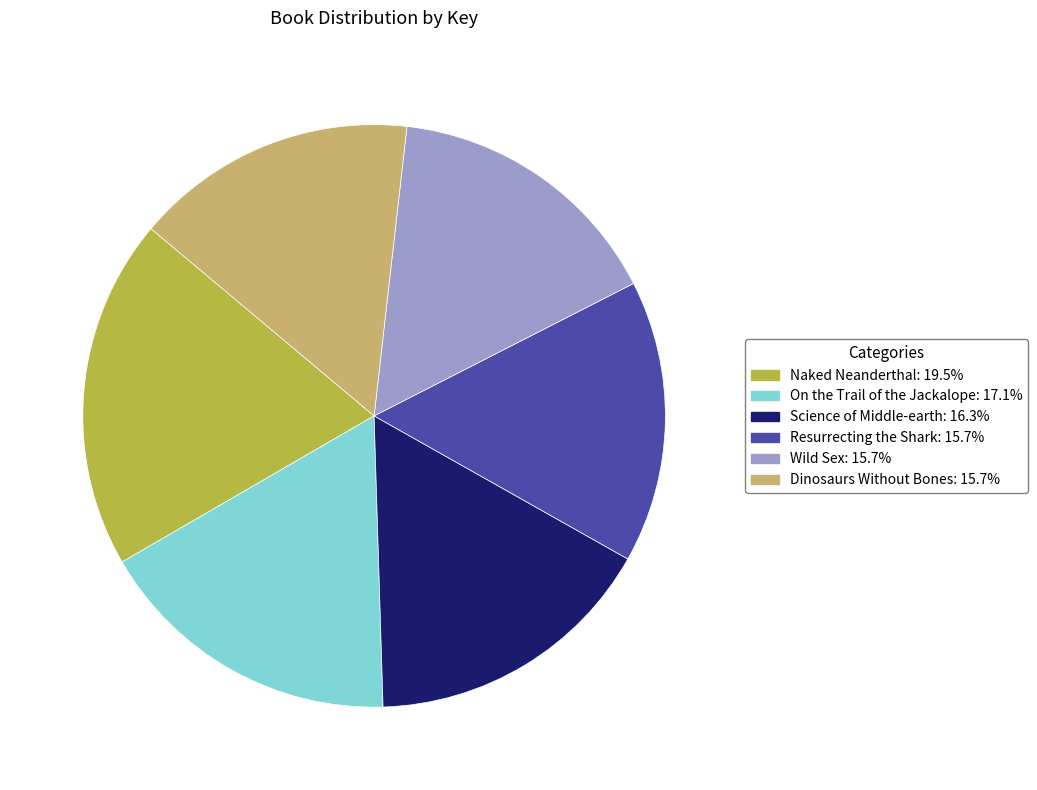

Which category has the biggest portion of the pie?

Naked Neanderthal